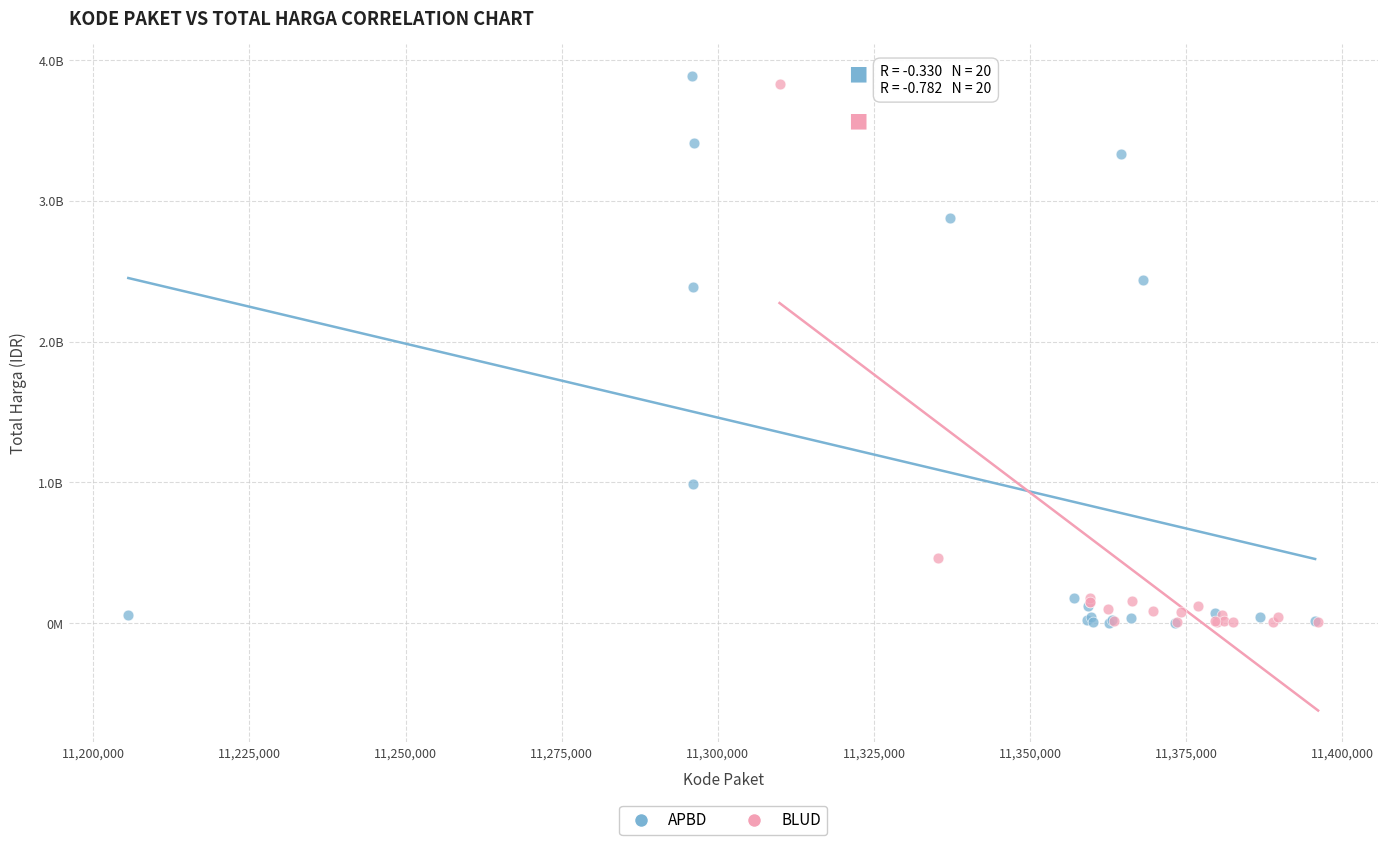

What are all the series names shown in the legend?

APBD, BLUD